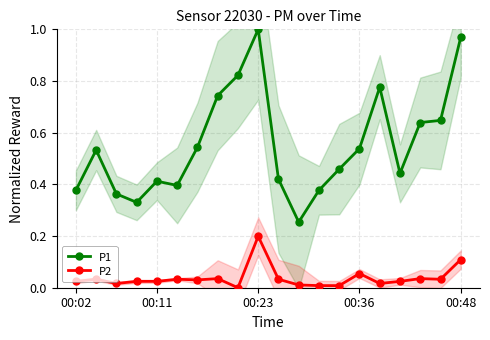

The value of P2 at 17 is 0.0. True or false?

True